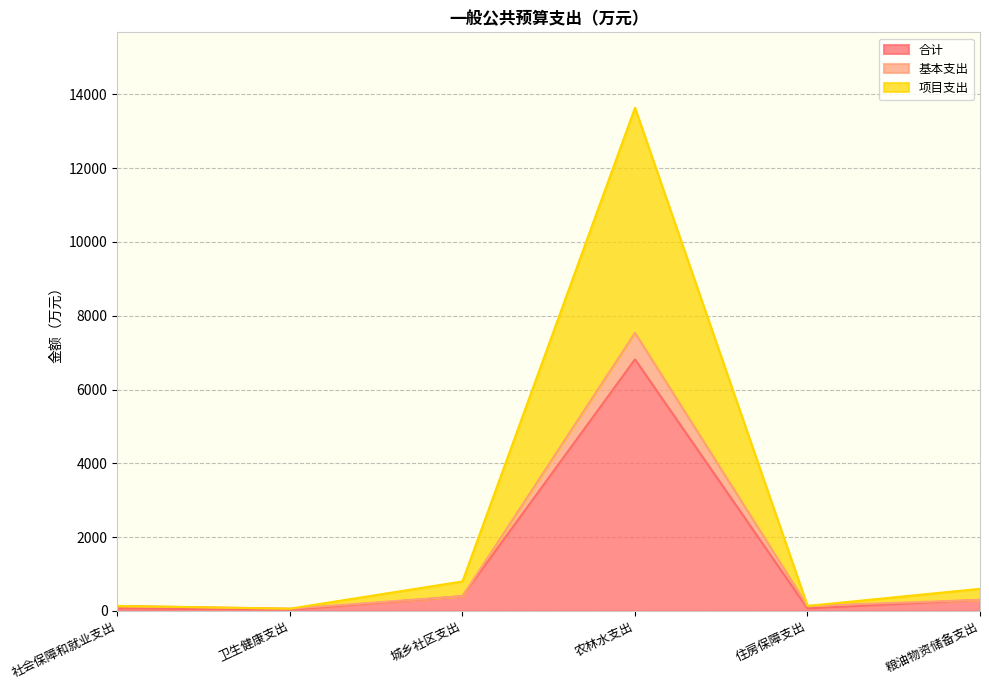

What is the minimum value for 合计?

31.0